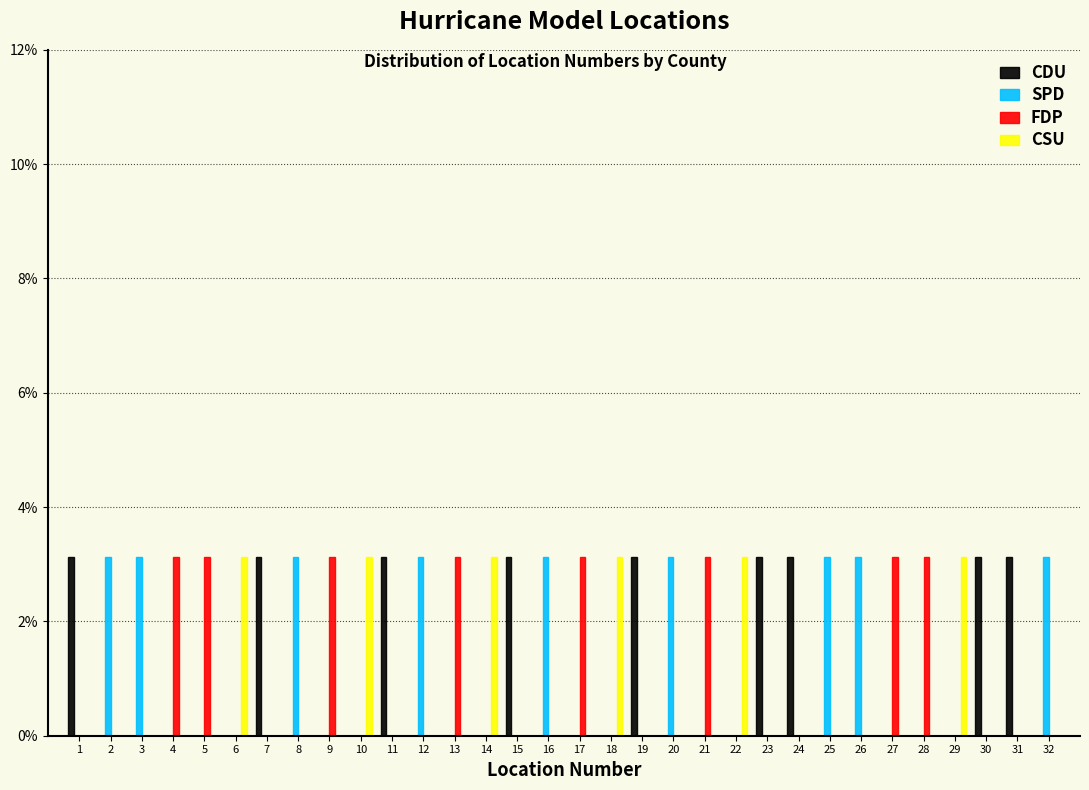

Reading left to right, list every range on the x-axis with the height of the bar of each series over it. The values are not printed on the chart, so give them approximately, as read against the axis.

0.5 to 1.5: CDU=3.2	SPD=0	FDP=0	CSU=0
1.5 to 2.5: CDU=0	SPD=3.2	FDP=0	CSU=0
2.5 to 3.5: CDU=0	SPD=3.2	FDP=0	CSU=0
3.5 to 4.5: CDU=0	SPD=0	FDP=3.2	CSU=0
4.5 to 5.5: CDU=0	SPD=0	FDP=3.2	CSU=0
5.5 to 6.5: CDU=0	SPD=0	FDP=0	CSU=3.2
6.5 to 7.5: CDU=3.2	SPD=0	FDP=0	CSU=0
7.5 to 8.5: CDU=0	SPD=3.2	FDP=0	CSU=0
8.5 to 9.5: CDU=0	SPD=0	FDP=3.2	CSU=0
9.5 to 10.5: CDU=0	SPD=0	FDP=0	CSU=3.2
10.5 to 11.5: CDU=3.2	SPD=0	FDP=0	CSU=0
11.5 to 12.5: CDU=0	SPD=3.2	FDP=0	CSU=0
12.5 to 13.5: CDU=0	SPD=0	FDP=3.2	CSU=0
13.5 to 14.5: CDU=0	SPD=0	FDP=0	CSU=3.2
14.5 to 15.5: CDU=3.2	SPD=0	FDP=0	CSU=0
15.5 to 16.5: CDU=0	SPD=3.2	FDP=0	CSU=0
16.5 to 17.5: CDU=0	SPD=0	FDP=3.2	CSU=0
17.5 to 18.5: CDU=0	SPD=0	FDP=0	CSU=3.2
18.5 to 19.5: CDU=3.2	SPD=0	FDP=0	CSU=0
19.5 to 20.5: CDU=0	SPD=3.2	FDP=0	CSU=0
20.5 to 21.5: CDU=0	SPD=0	FDP=3.2	CSU=0
21.5 to 22.5: CDU=0	SPD=0	FDP=0	CSU=3.2
22.5 to 23.5: CDU=3.2	SPD=0	FDP=0	CSU=0
23.5 to 24.5: CDU=3.2	SPD=0	FDP=0	CSU=0
24.5 to 25.5: CDU=0	SPD=3.2	FDP=0	CSU=0
25.5 to 26.5: CDU=0	SPD=3.2	FDP=0	CSU=0
26.5 to 27.5: CDU=0	SPD=0	FDP=3.2	CSU=0
27.5 to 28.5: CDU=0	SPD=0	FDP=3.2	CSU=0
28.5 to 29.5: CDU=0	SPD=0	FDP=0	CSU=3.2
29.5 to 30.5: CDU=3.2	SPD=0	FDP=0	CSU=0
30.5 to 31.5: CDU=3.2	SPD=0	FDP=0	CSU=0
31.5 to 32.5: CDU=0	SPD=3.2	FDP=0	CSU=0